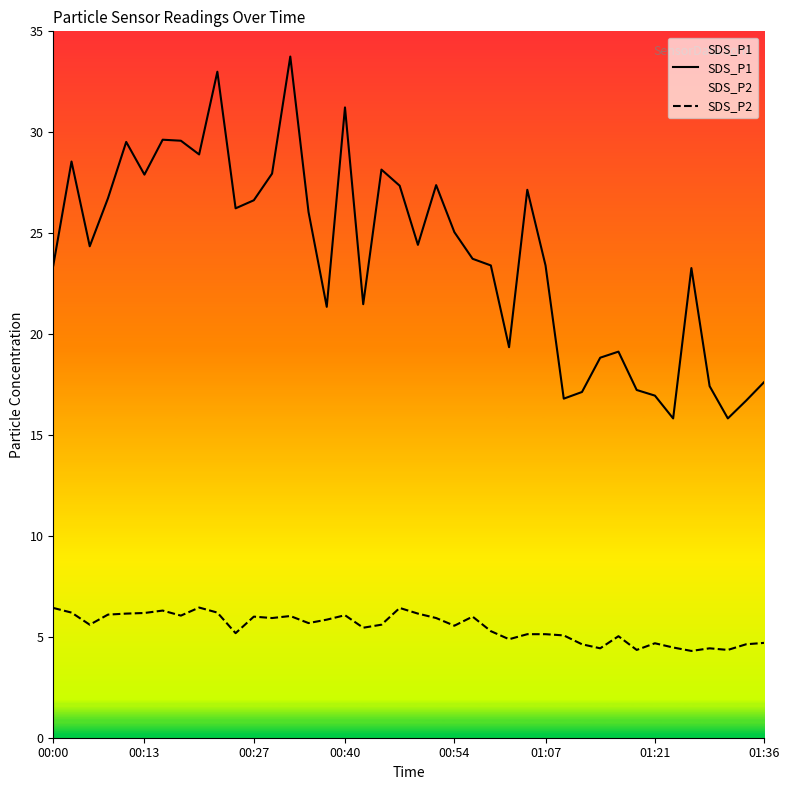

Reading right to left, what are all the values shown in this chart?

SDS_P1: 17.6	16.7	15.8	17.4	23.3	15.8	16.9	17.2	19.1	18.8	17.1	16.8	23.4	27.1	19.4	23.4	23.7	25.1	27.4	24.4	27.4	28.1	21.5	31.2	21.4	26.1	33.8	27.9	26.6	26.2	33.0	28.9	29.6	29.6	27.9	29.5	26.7	24.4	28.6	23.4
SDS_P2: 4.7	4.6	4.3	4.4	4.3	4.5	4.7	4.3	5.0	4.4	4.6	5.1	5.1	5.1	4.9	5.3	6.0	5.5	5.9	6.2	6.4	5.6	5.5	6.1	5.8	5.7	6.0	5.9	6.0	5.2	6.2	6.5	6.0	6.3	6.2	6.2	6.1	5.6	6.2	6.4